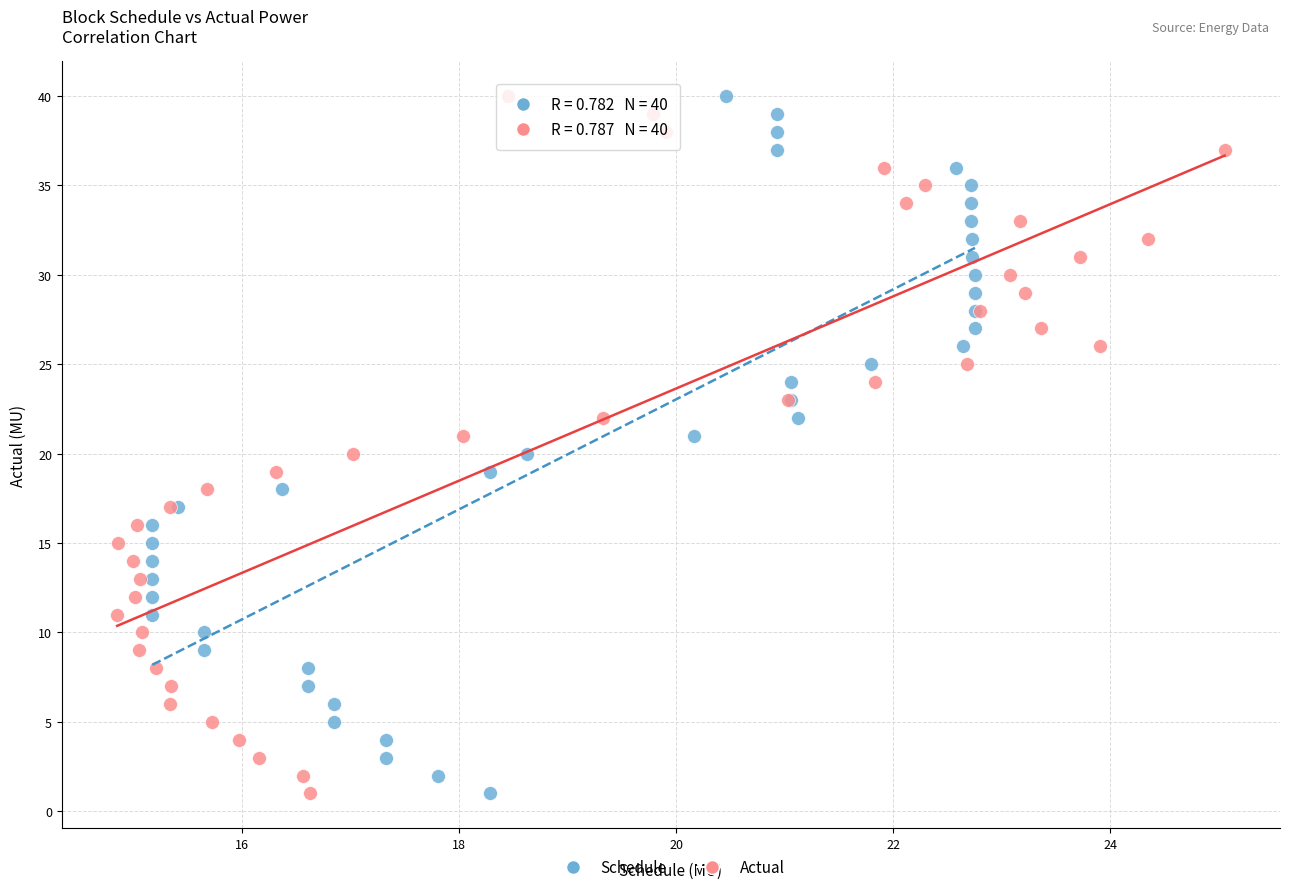

What are all the series names shown in the legend?

Schedule, Actual